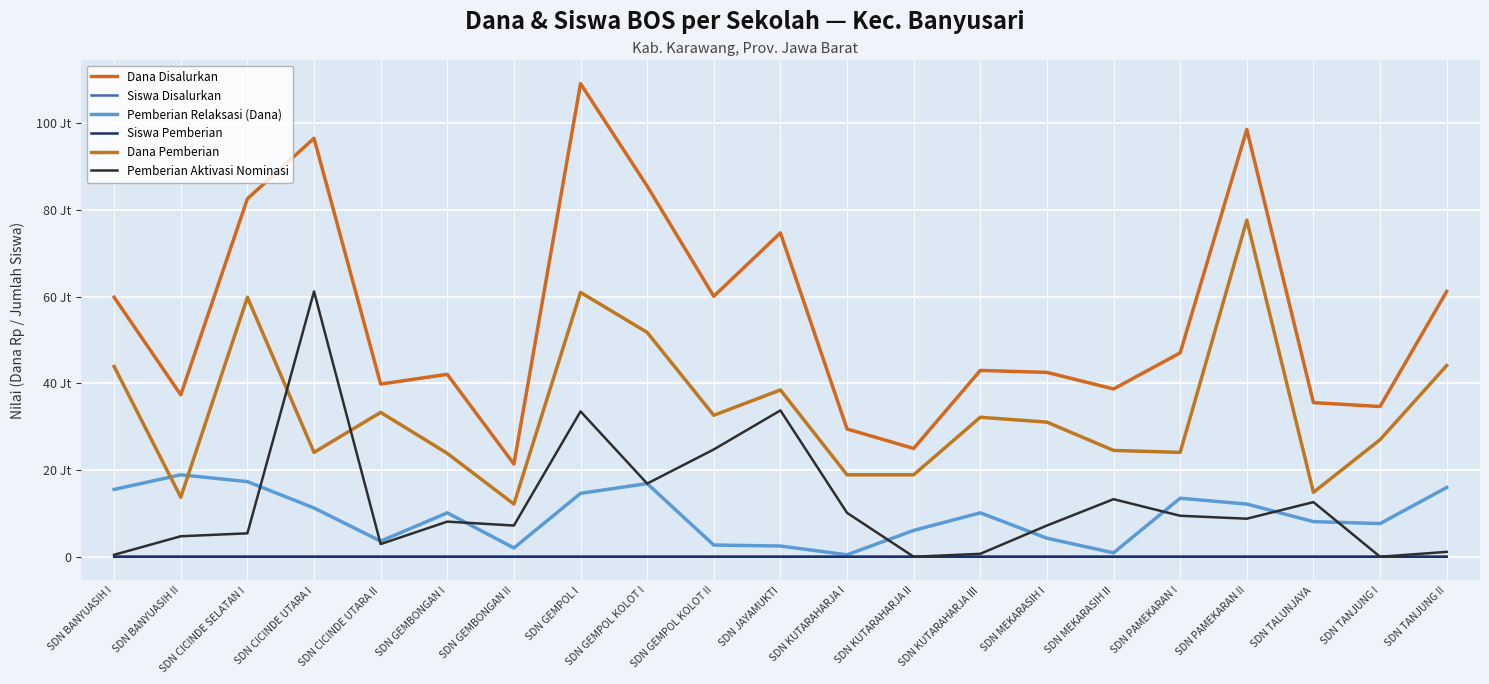

Is this an area chart (filled region under the line)?

No